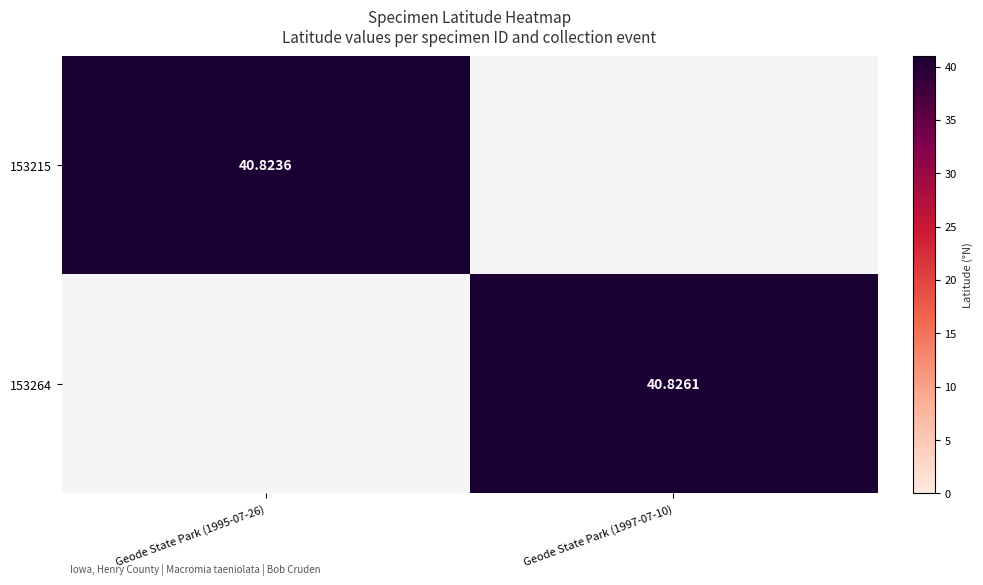

Is the value of 153264 at Geode State Park (1997-07-10) greater than the value of 153215 at Geode State Park (1995-07-26)?

Yes